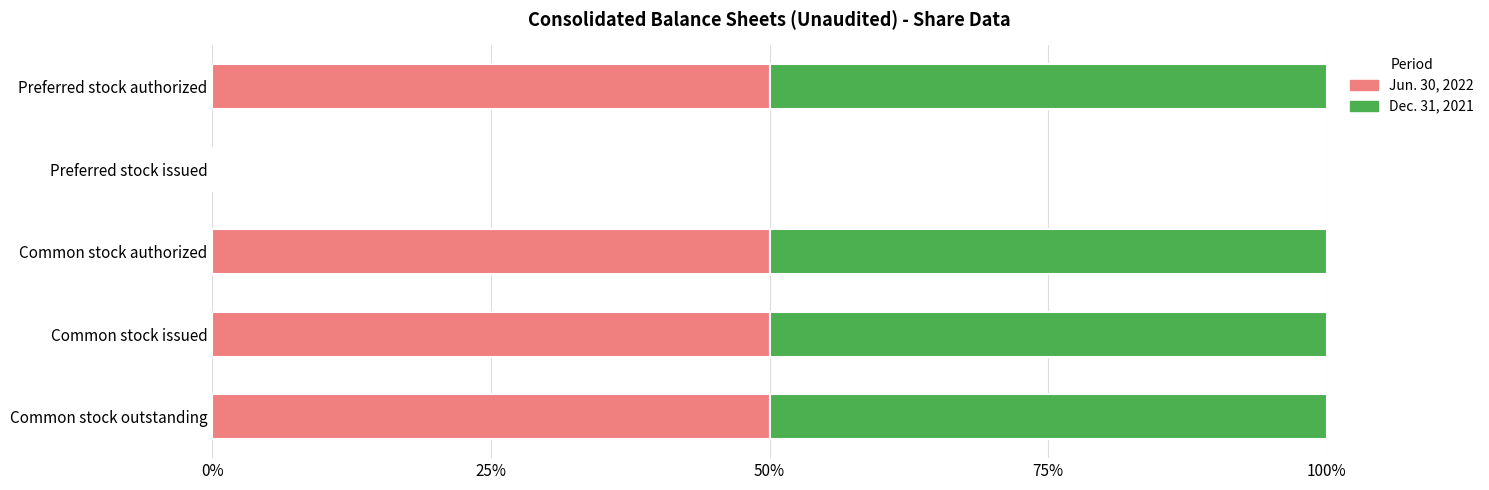

How many series are shown in this chart?

2